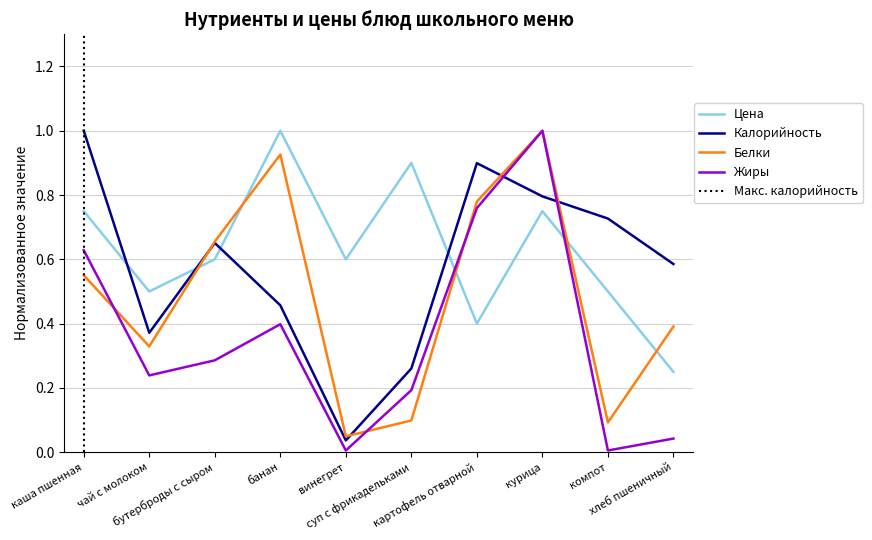

Count the number of data series in this chart.

4